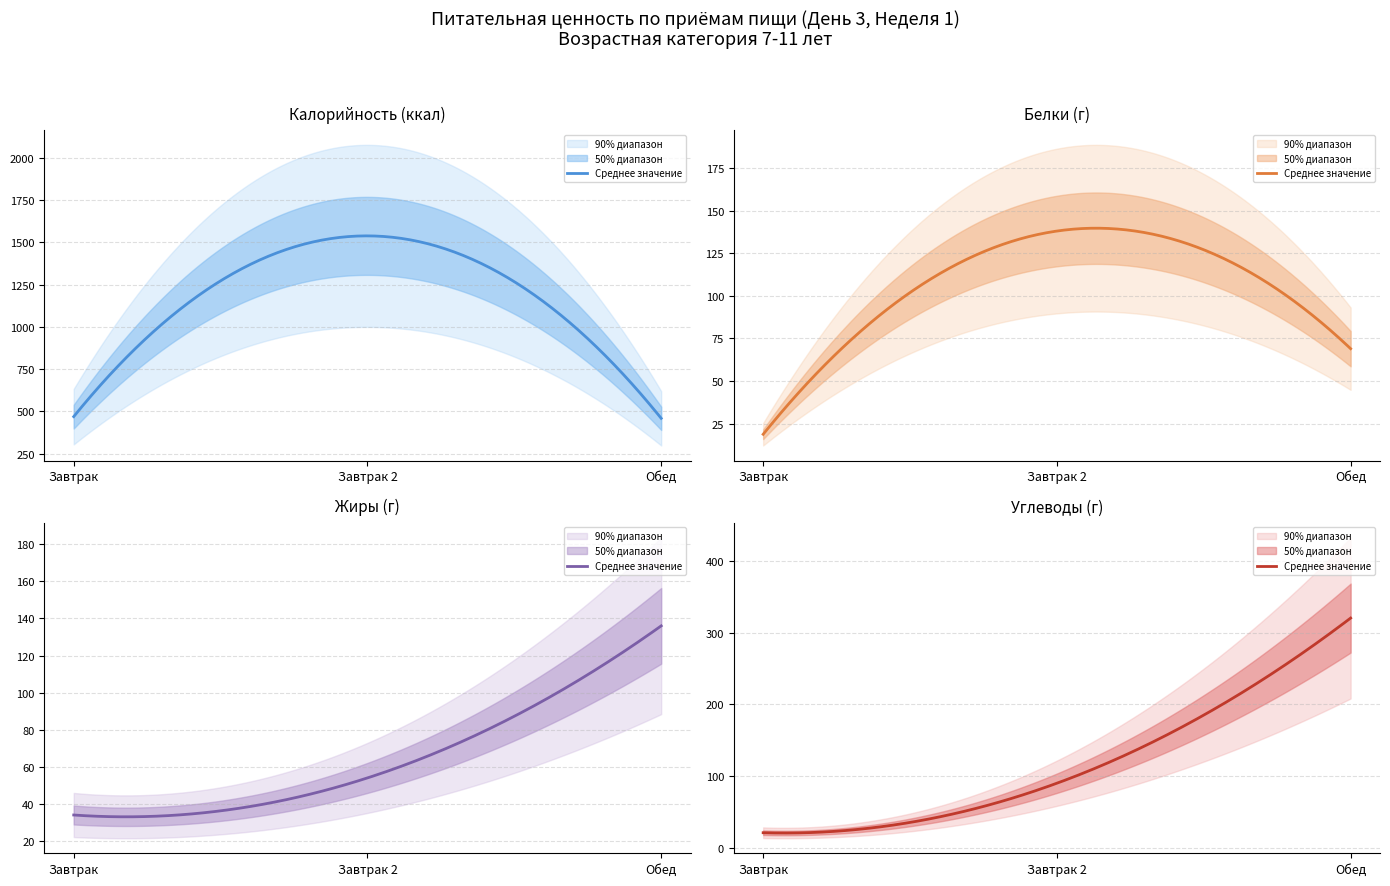

True or false: Белки has a value of 18.8 at Завтрак.

True